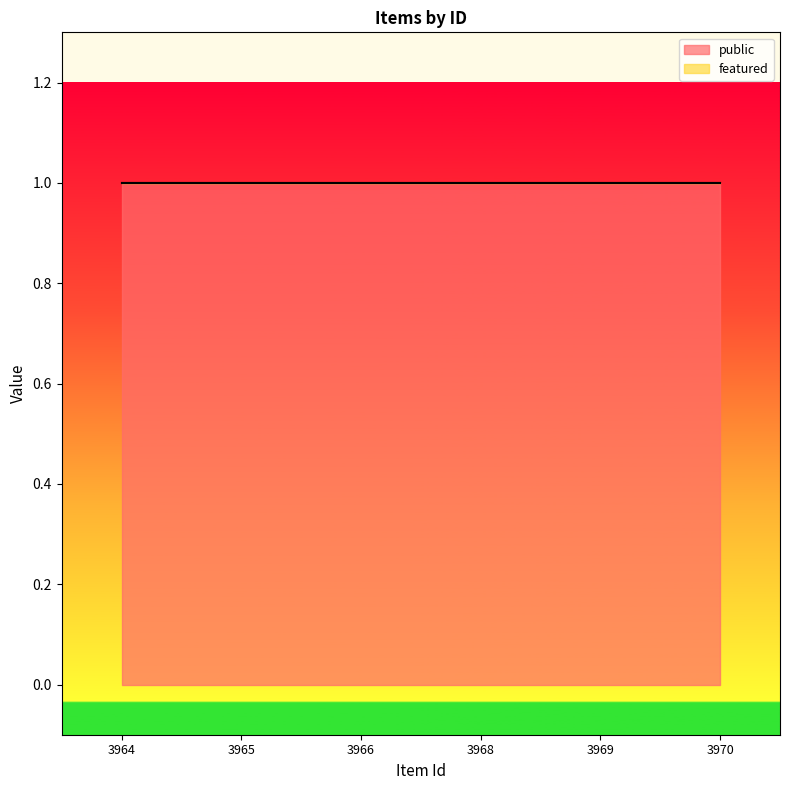

True or false: featured has a value of 0 at 3966.

True